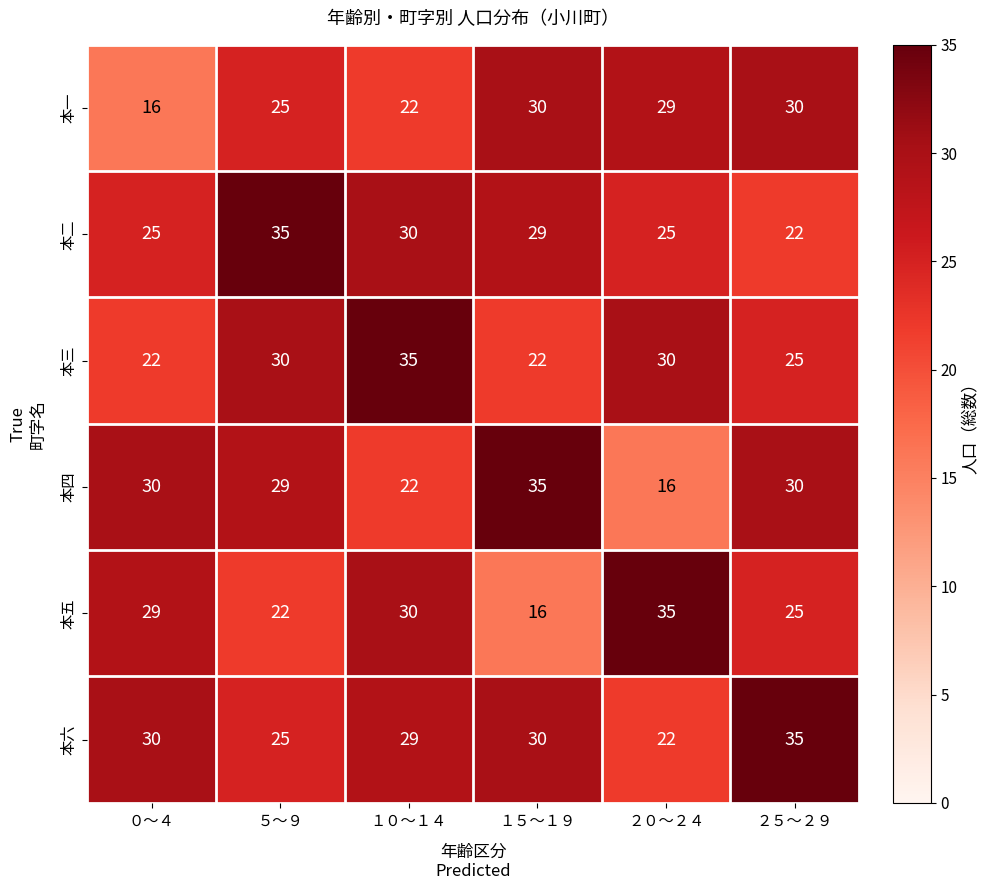

The 本二 series shows 41 at １５～１９. True or false?

False